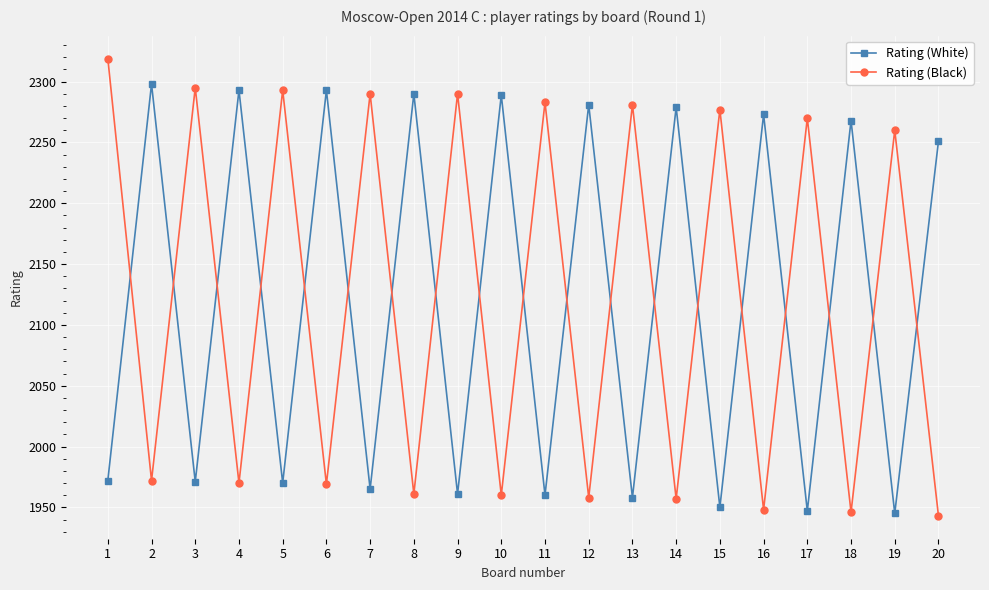

What is the total value across all series at 2?

4270